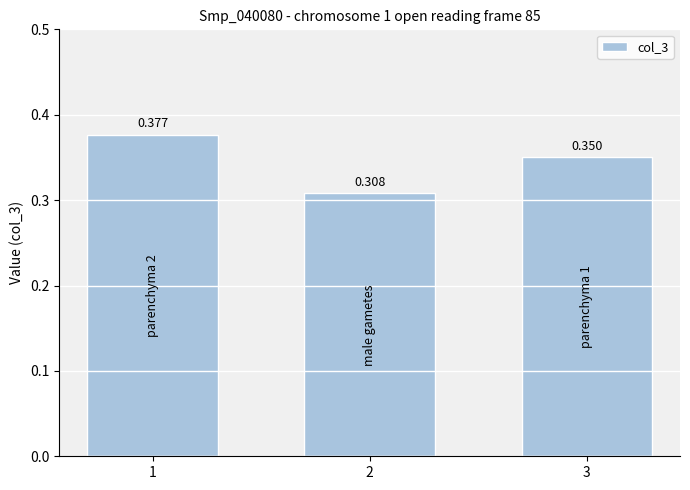

Does the chart contain any negative values?

No